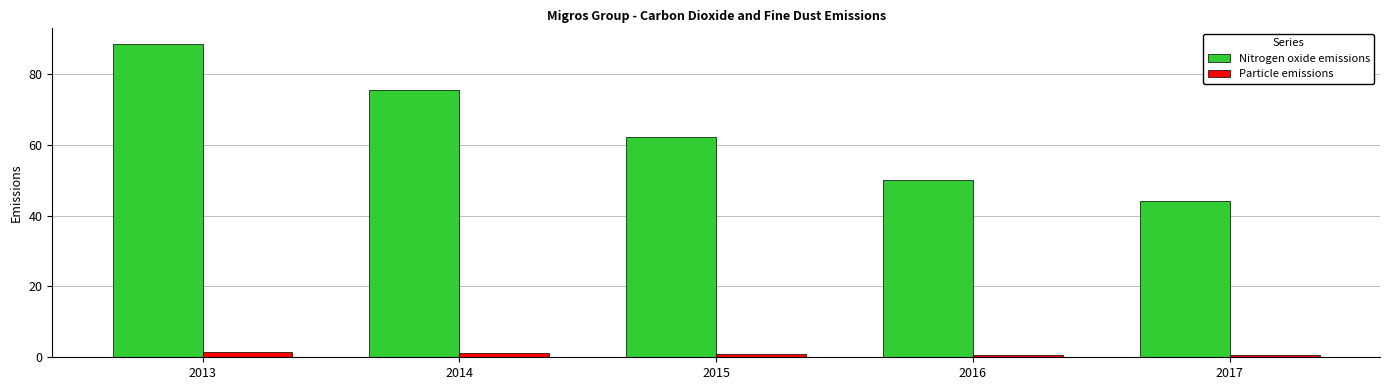

What is the greatest value displayed?

88.5